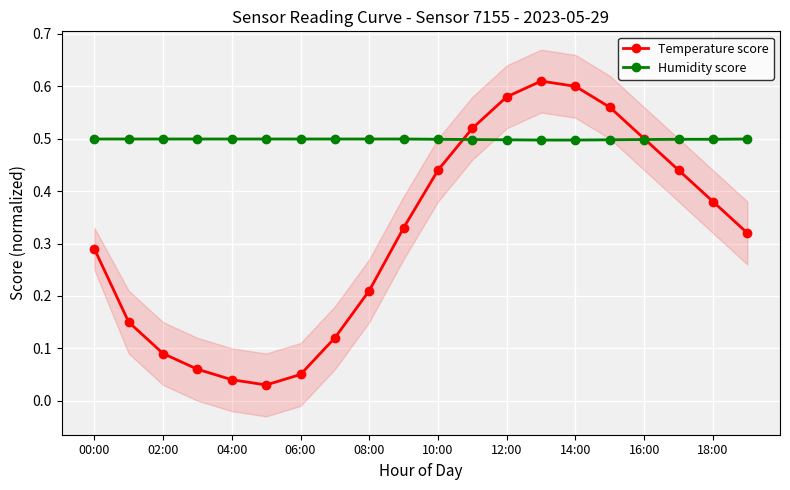

Reading left to right, list all the values displayed in this chart.

Temperature score: 0.3	0.1	0.1	0.1	0.0	0.0	0.1	0.1	0.2	0.3	0.4	0.5	0.6	0.6	0.6	0.6	0.5	0.4	0.4	0.3
Humidity score: 0.5	0.5	0.5	0.5	0.5	0.5	0.5	0.5	0.5	0.5	0.5	0.5	0.5	0.5	0.5	0.5	0.5	0.5	0.5	0.5